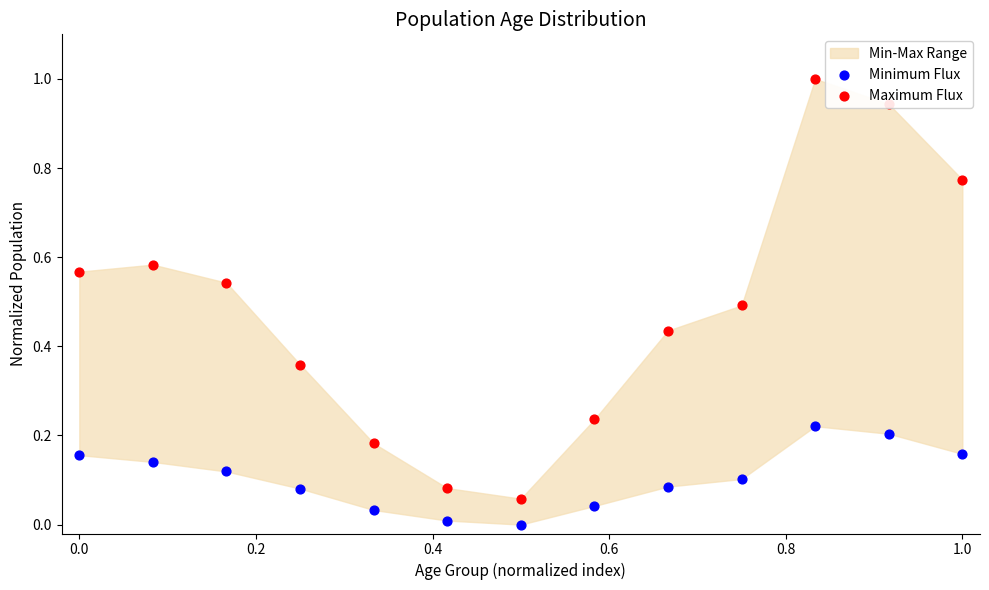

At how many categories does at least one series exceed 0?

13